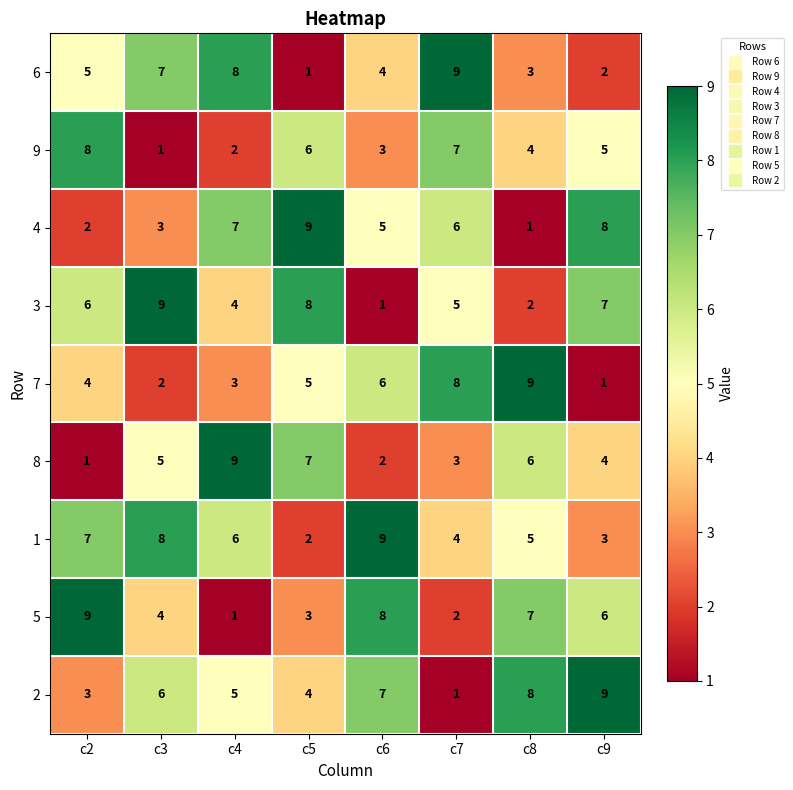

What is the sum of all 5 values?

40